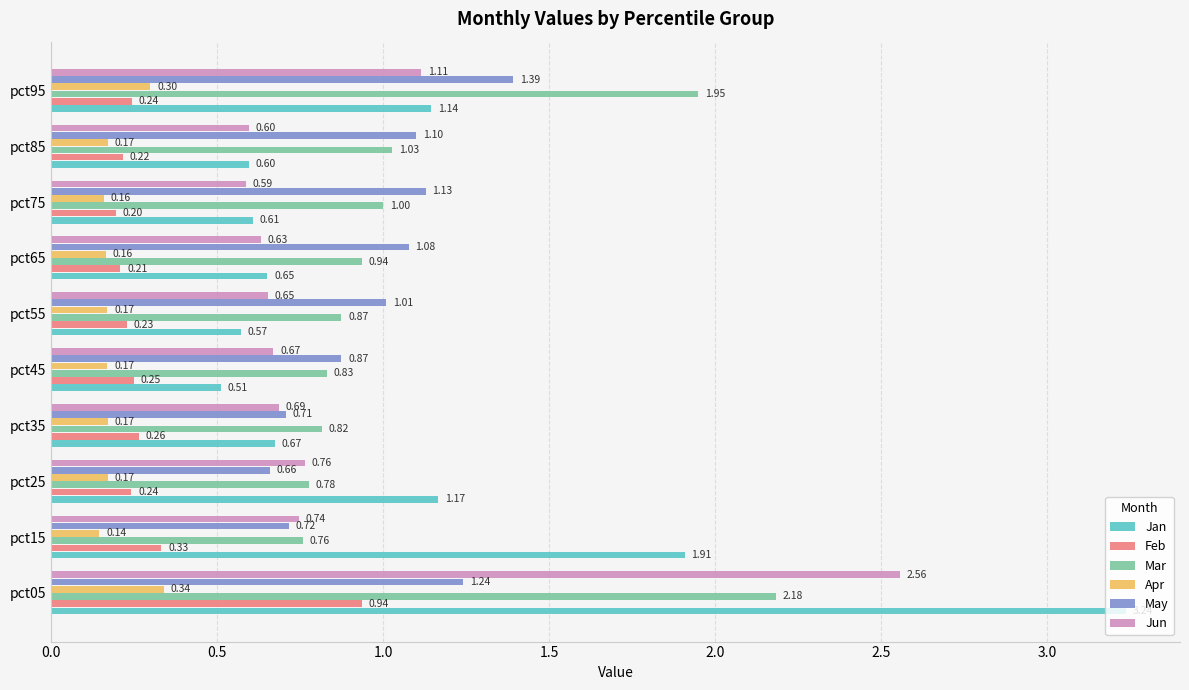

Which label corresponds to the smallest value in the chart?

pct15